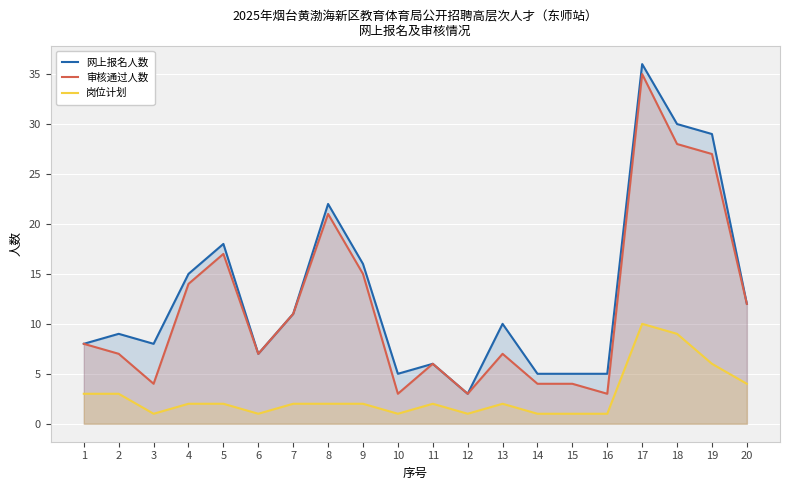

What is the maximum value for 岗位计划?

10